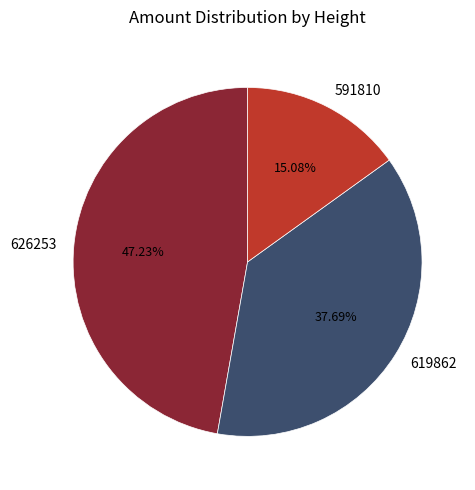

How many segments does this pie chart have?

3